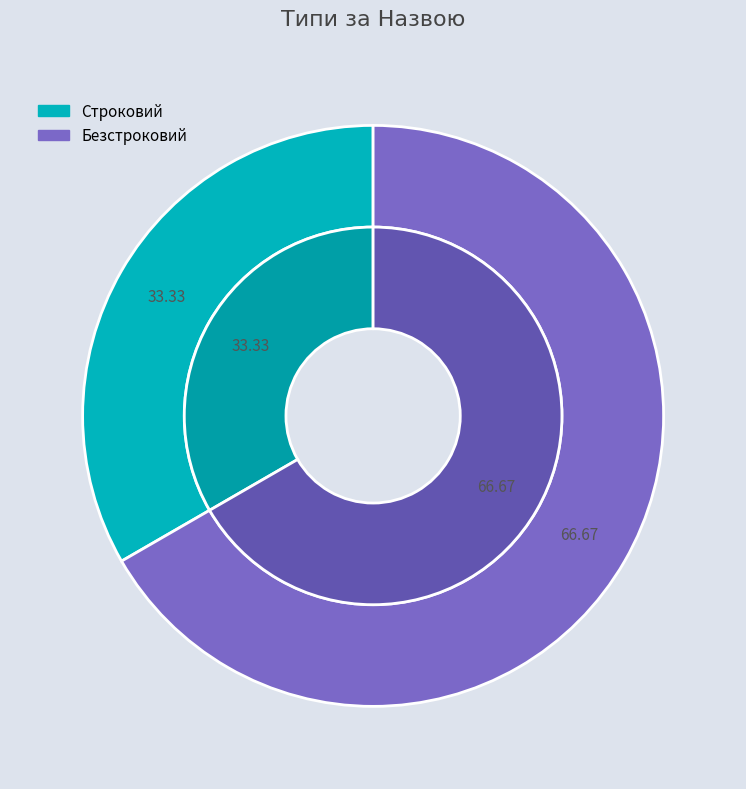

Approximately how many times larger is the value at Безстроковий compared to Строковий?

2.0